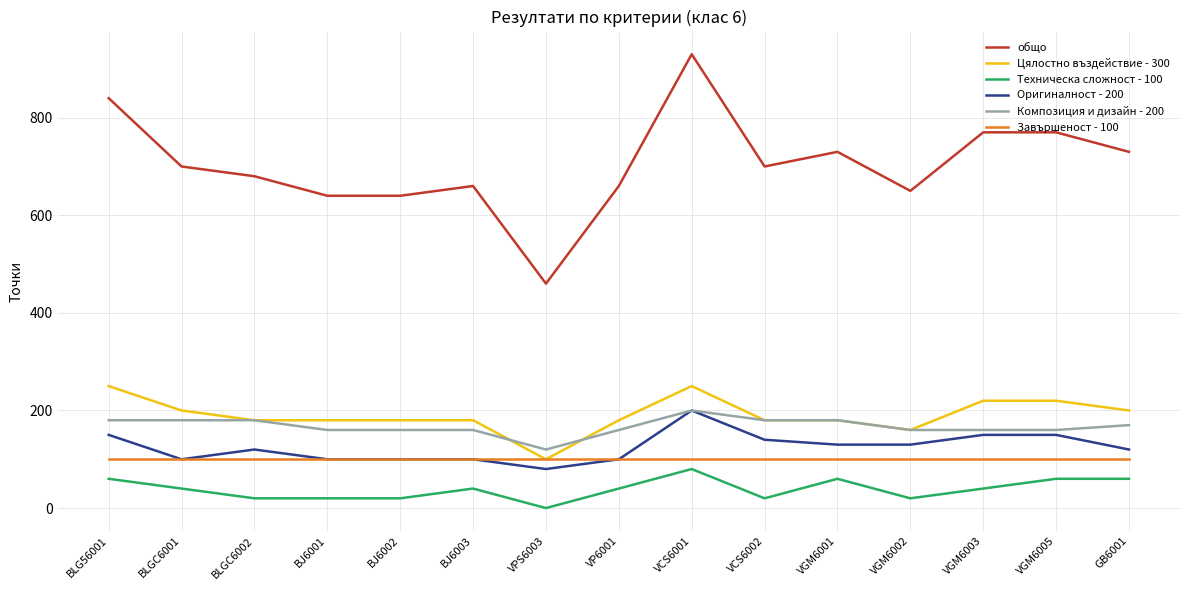

Which label corresponds to the largest value in the chart?

VCS6001